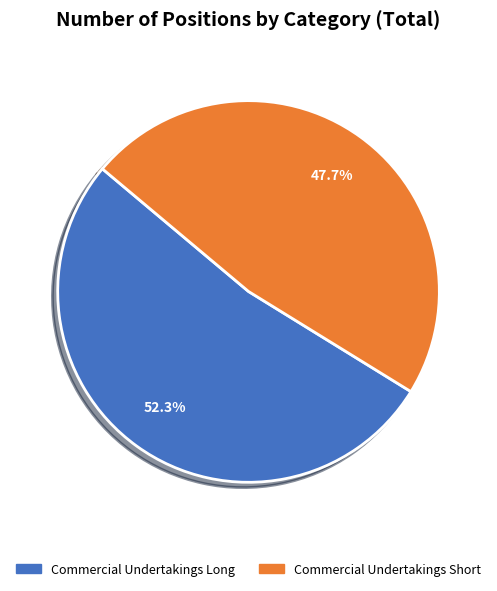

What is the ratio of the value at Commercial Undertakings Short to the value at Commercial Undertakings Long?

0.9